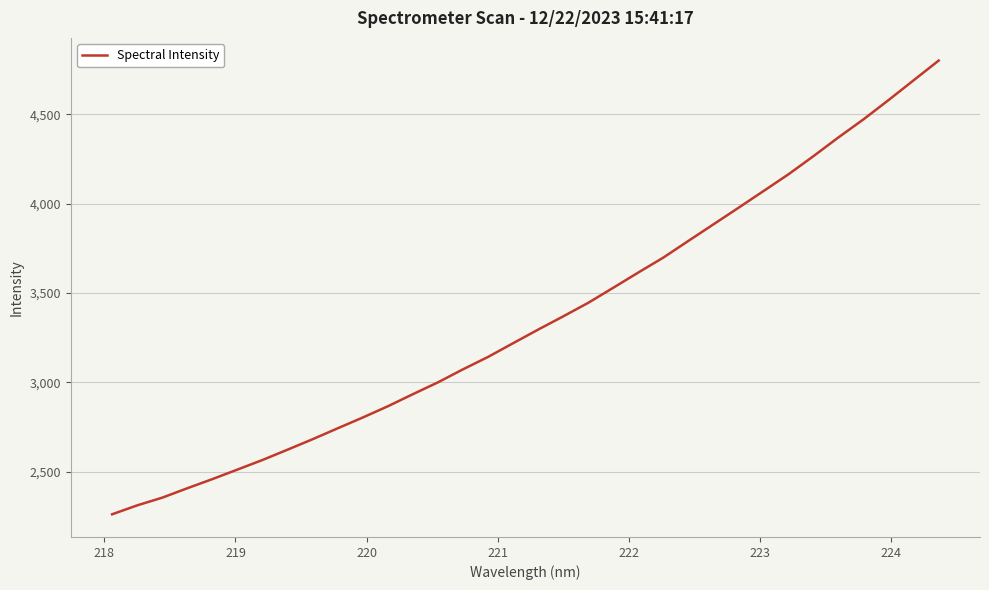

What is the minimum value shown in the chart?

2262.1